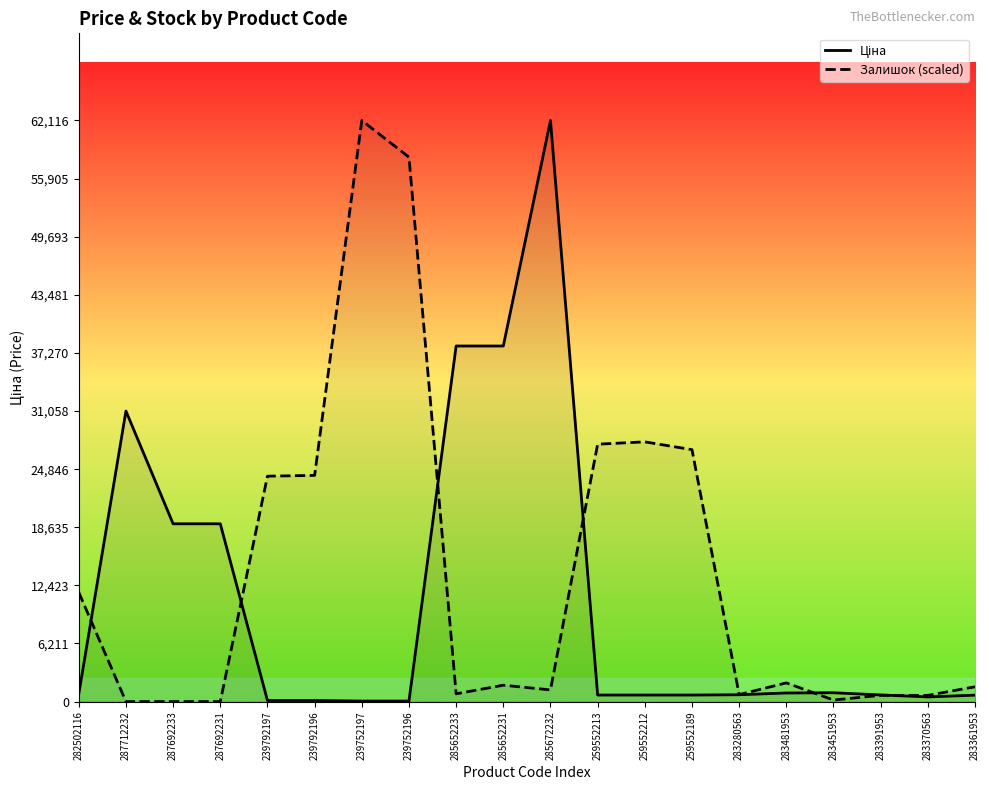

Which series changed the most between 239792196 and 283280563?

Залишок (scaled)